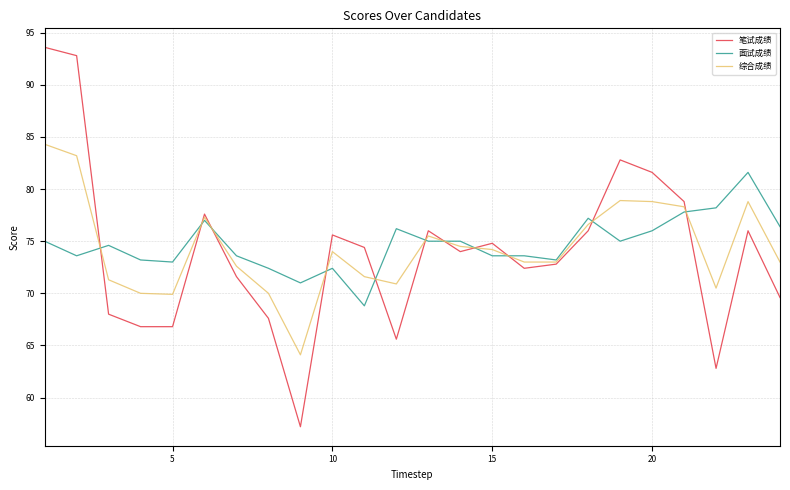

Which series has the largest range (max minus min)?

笔试成绩